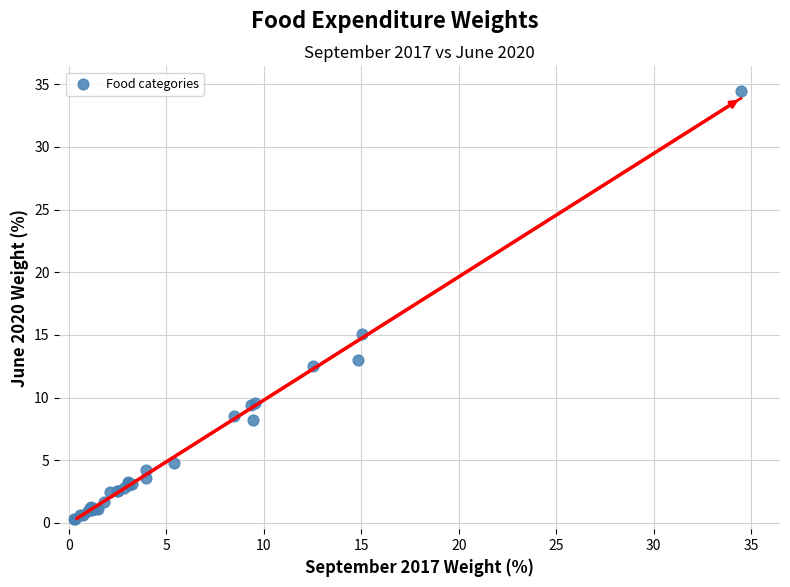

What Y value in the scatter plot is closest to 17?

15.1